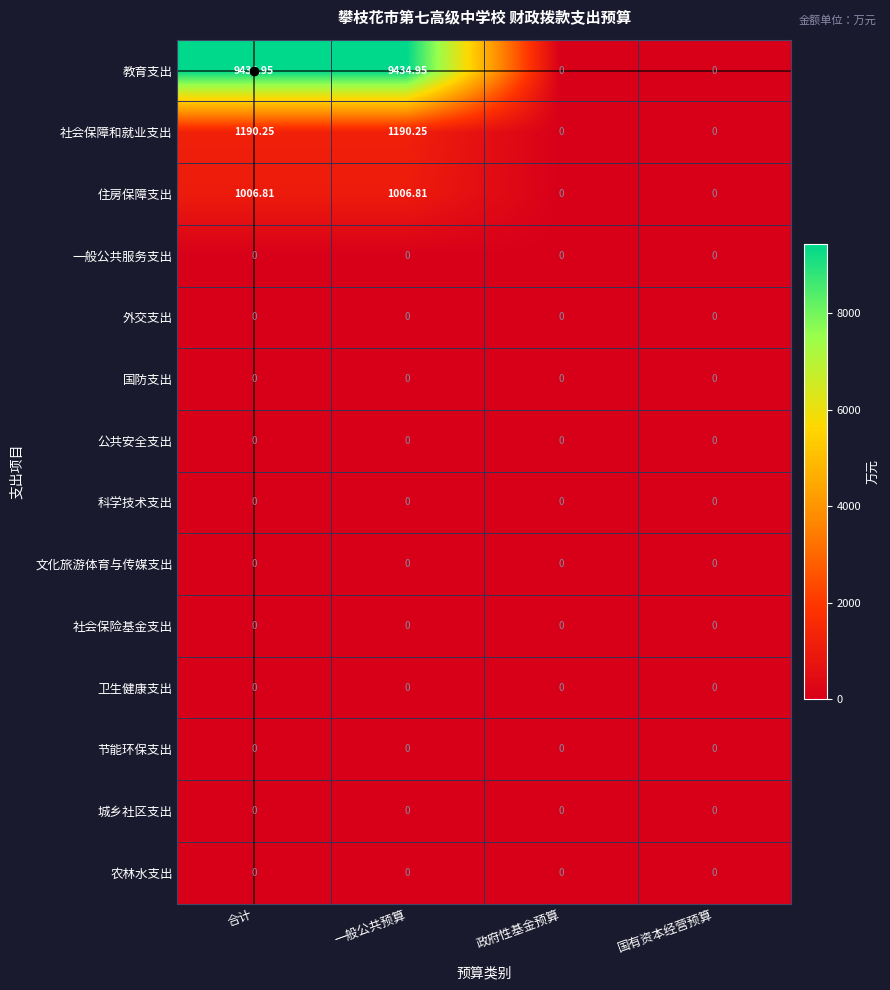

Which series has the largest total across all categories?

教育支出